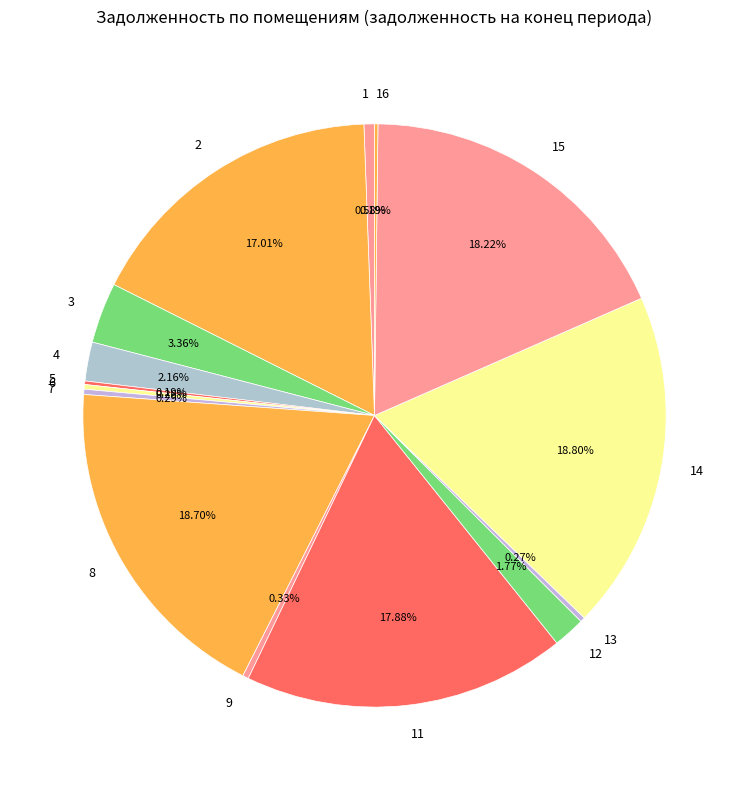

Do 9 and 2 together represent more than half of the pie?

No